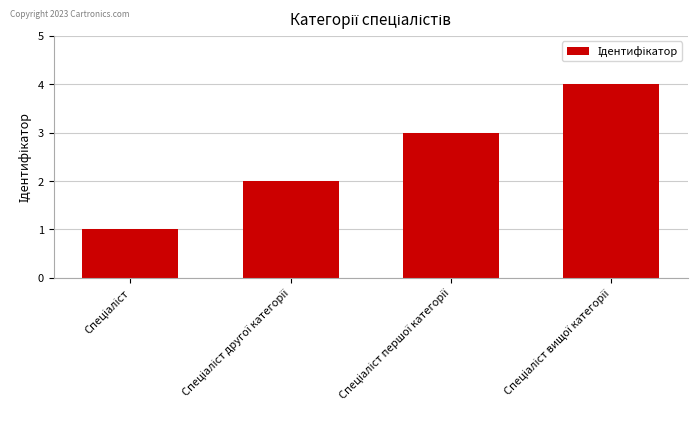

What is the greatest value displayed?

4